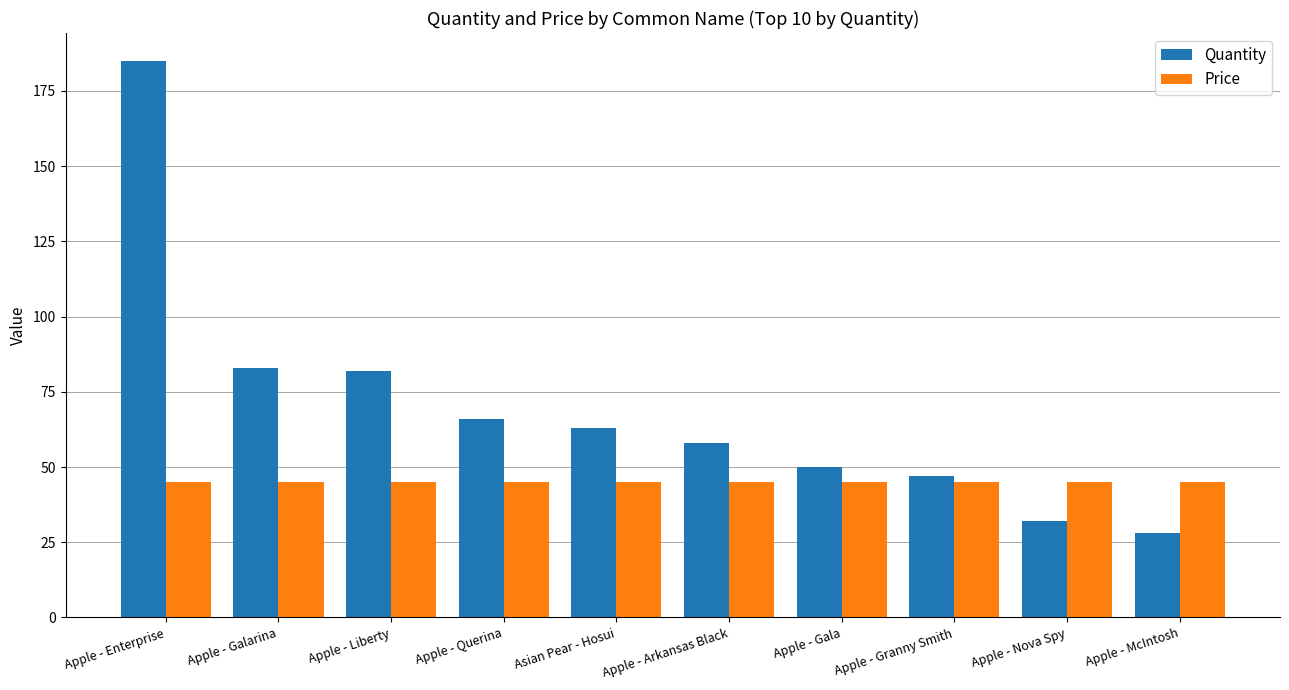

Reading left to right, extract all data points from this chart.

Quantity: Apple - Enterprise=185	Apple - Galarina=83	Apple - Liberty=82	Apple - Querina=66	Asian Pear - Hosui=63	Apple - Arkansas Black=58	Apple - Gala=50	Apple - Granny Smith=47	Apple - Nova Spy=32	Apple - McIntosh=28
Price: Apple - Enterprise=45	Apple - Galarina=45	Apple - Liberty=45	Apple - Querina=45	Asian Pear - Hosui=45	Apple - Arkansas Black=45	Apple - Gala=45	Apple - Granny Smith=45	Apple - Nova Spy=45	Apple - McIntosh=45